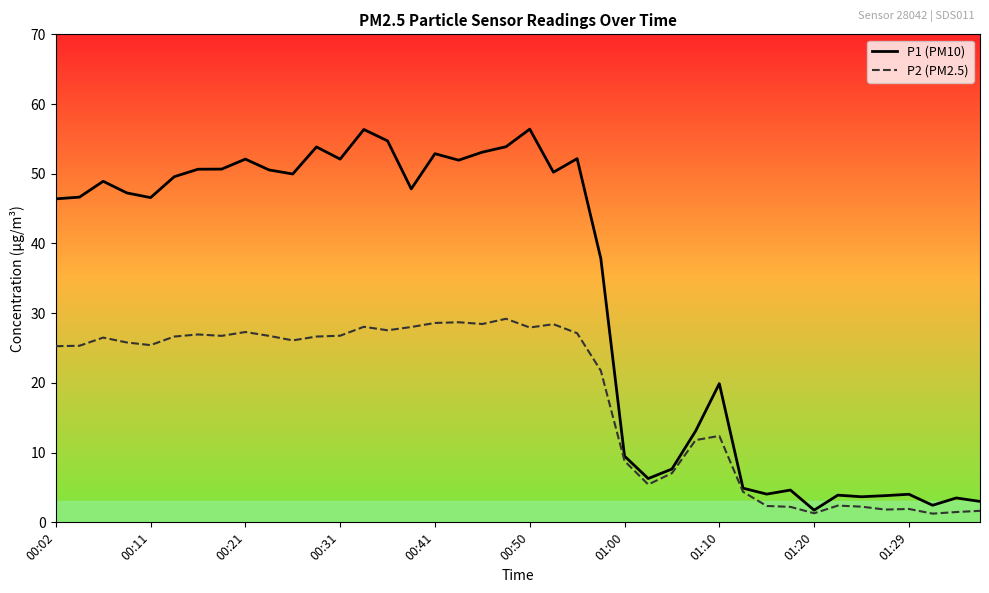

What is the value of the P1 (PM10) point at the 11th from the left?

50.0